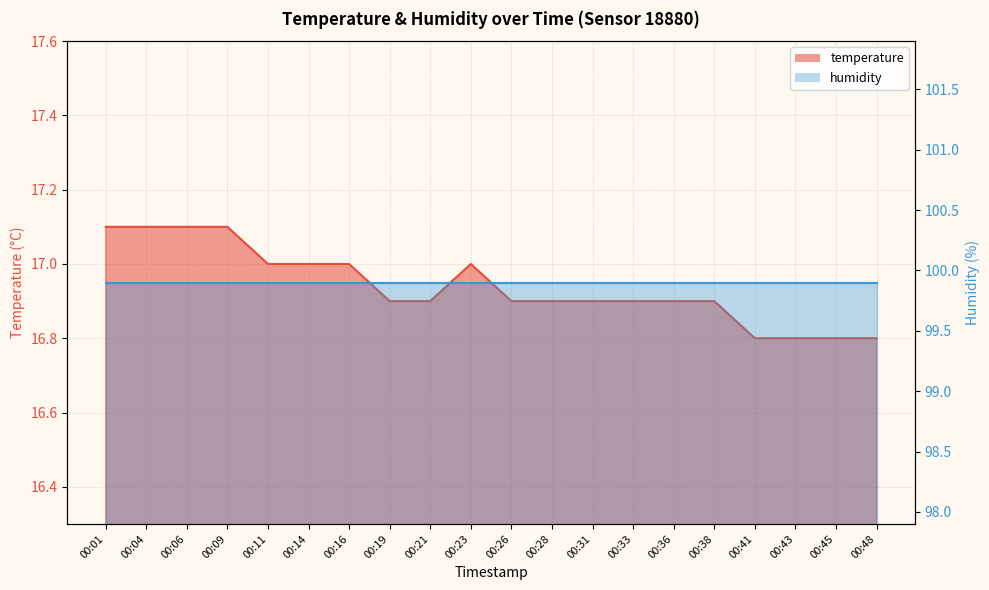

Reading left to right, list all the values displayed in this chart.

17.1	17.1	17.1	17.1	17.0	17.0	17.0	16.9	16.9	17.0	16.9	16.9	16.9	16.9	16.9	16.9	16.8	16.8	16.8	16.8